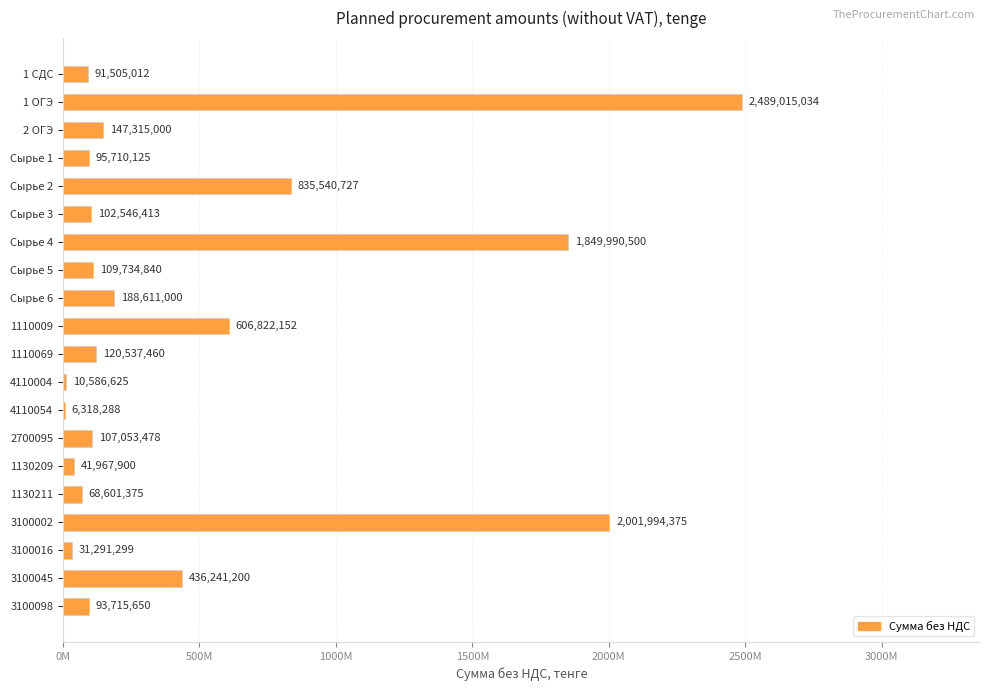

Are the bars horizontal?

Yes